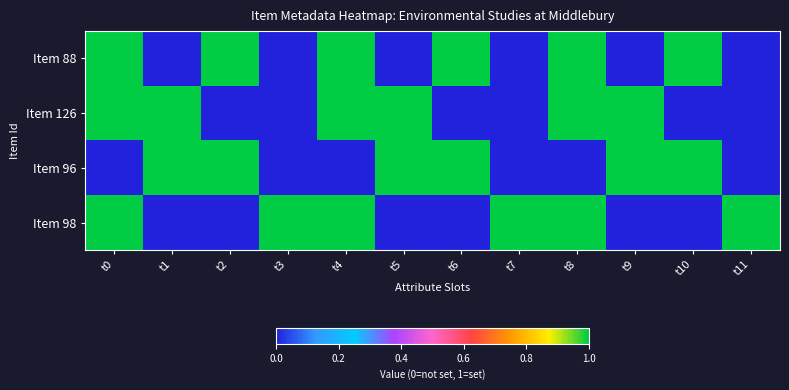

Count the number of data series in this chart.

4